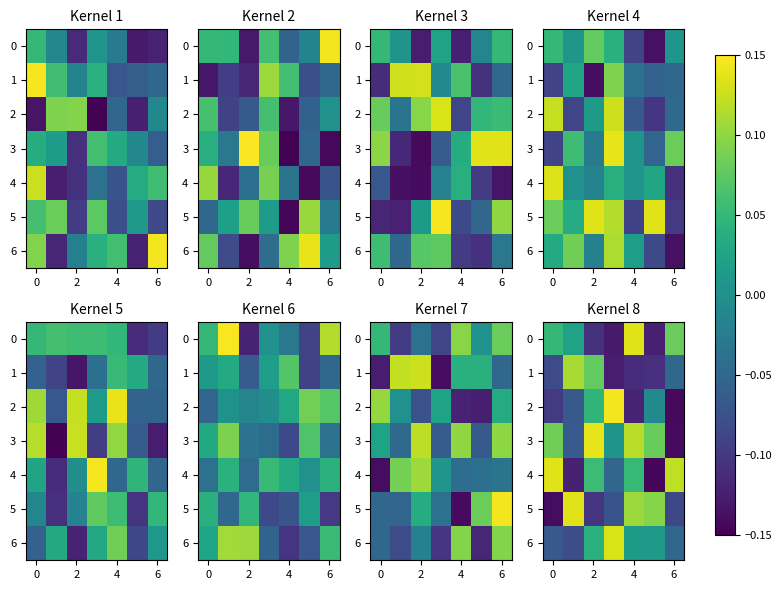

How many values in the 4 series exceed 0?

4